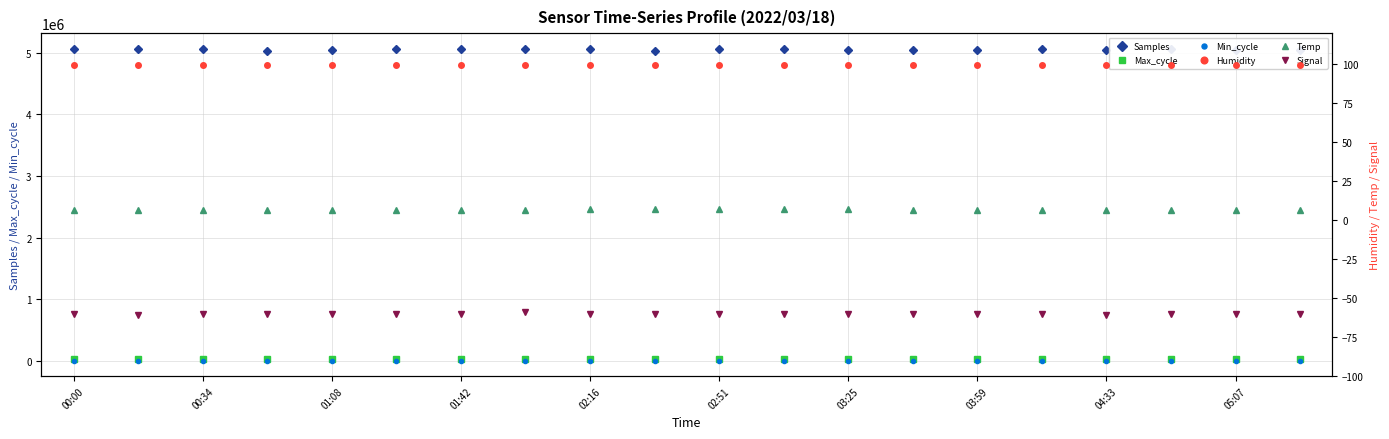

What is the total value across all series at 13?

5069255.7